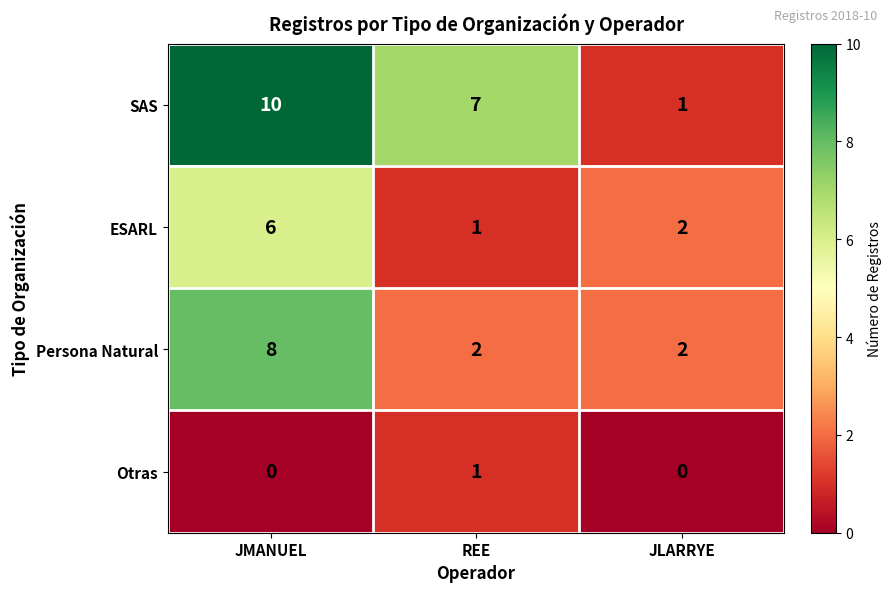

What is the sum of all Persona Natural values?

12